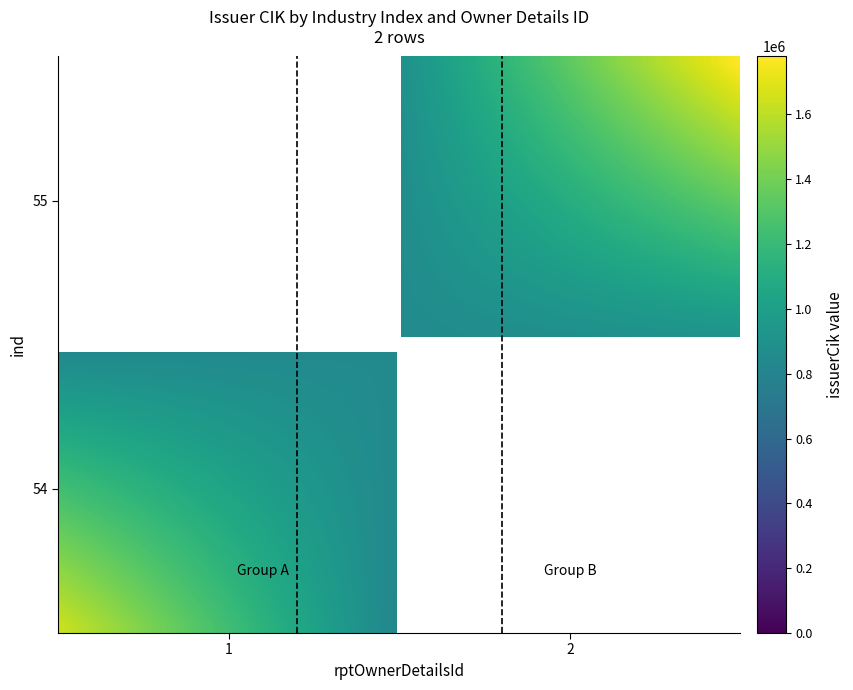

The 54 series shows 2144262 at 54. True or false?

False